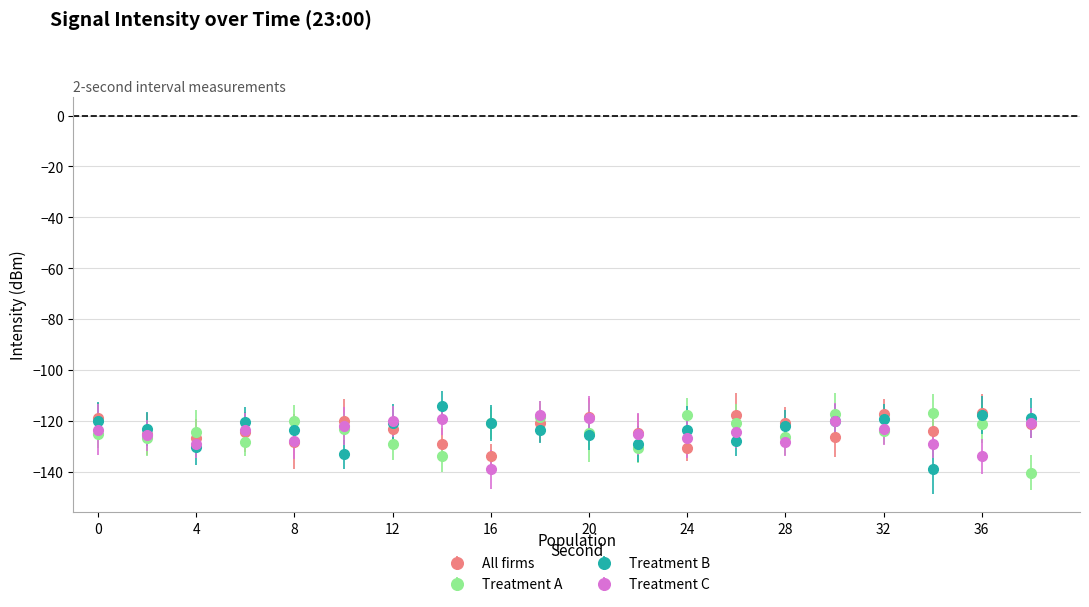

True or false: Treatment B has more than 0 points higher than both neighbors.

True